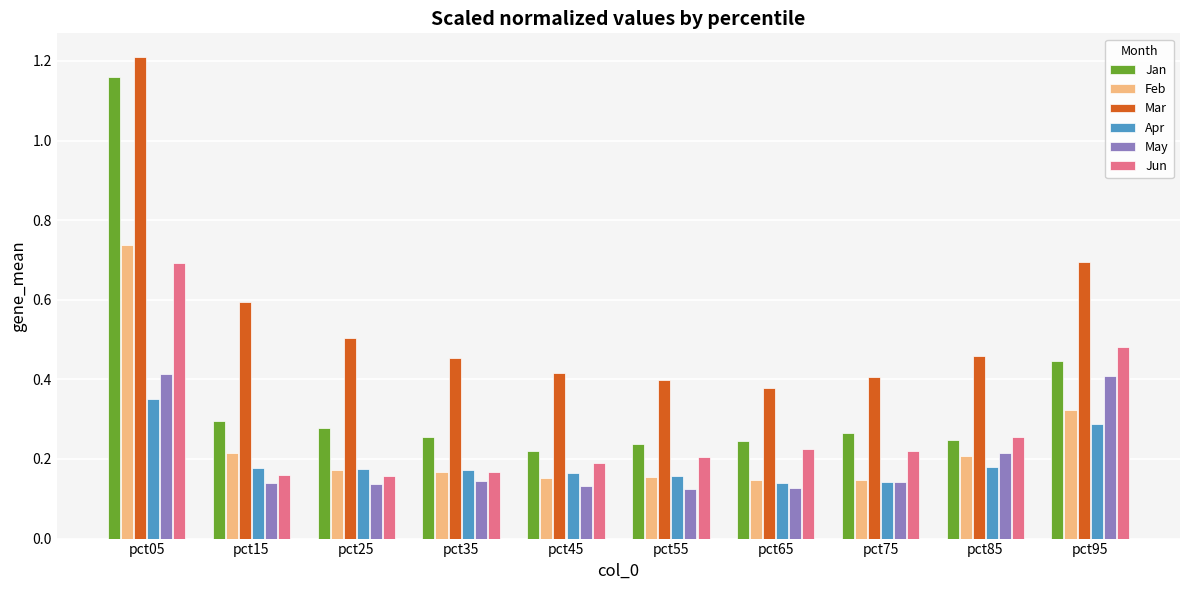

Which series has the largest range (max minus min)?

Jan